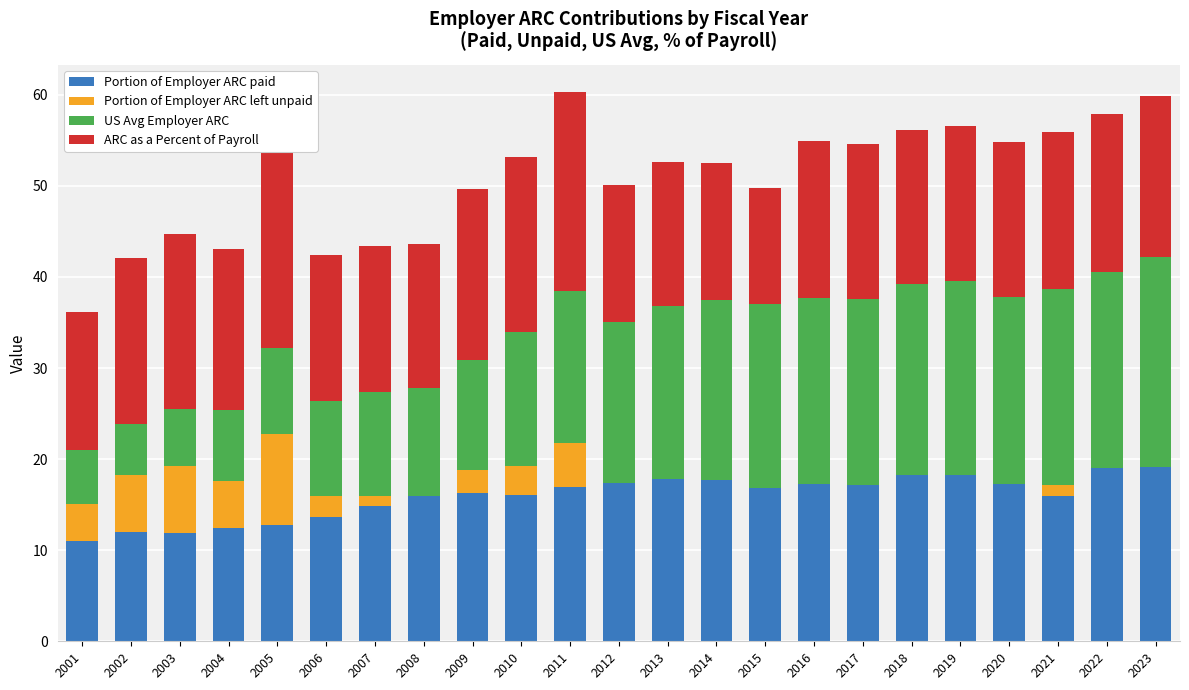

At which category is the sum across all series the highest?

2011